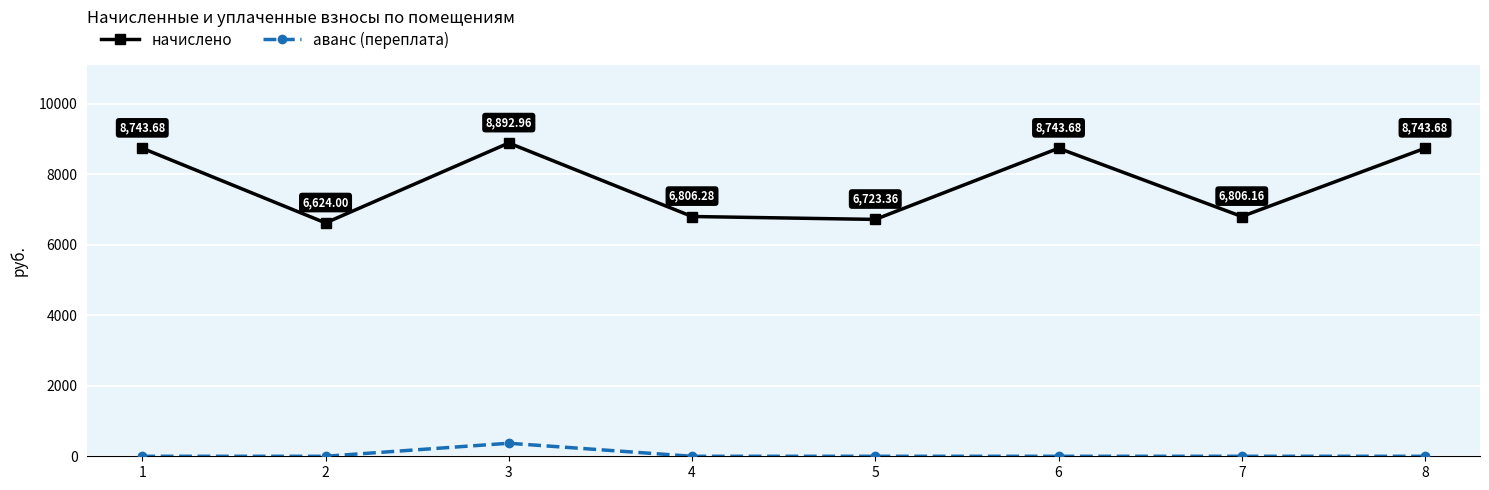

What are all the series names shown in the legend?

начислено, аванс (переплата)